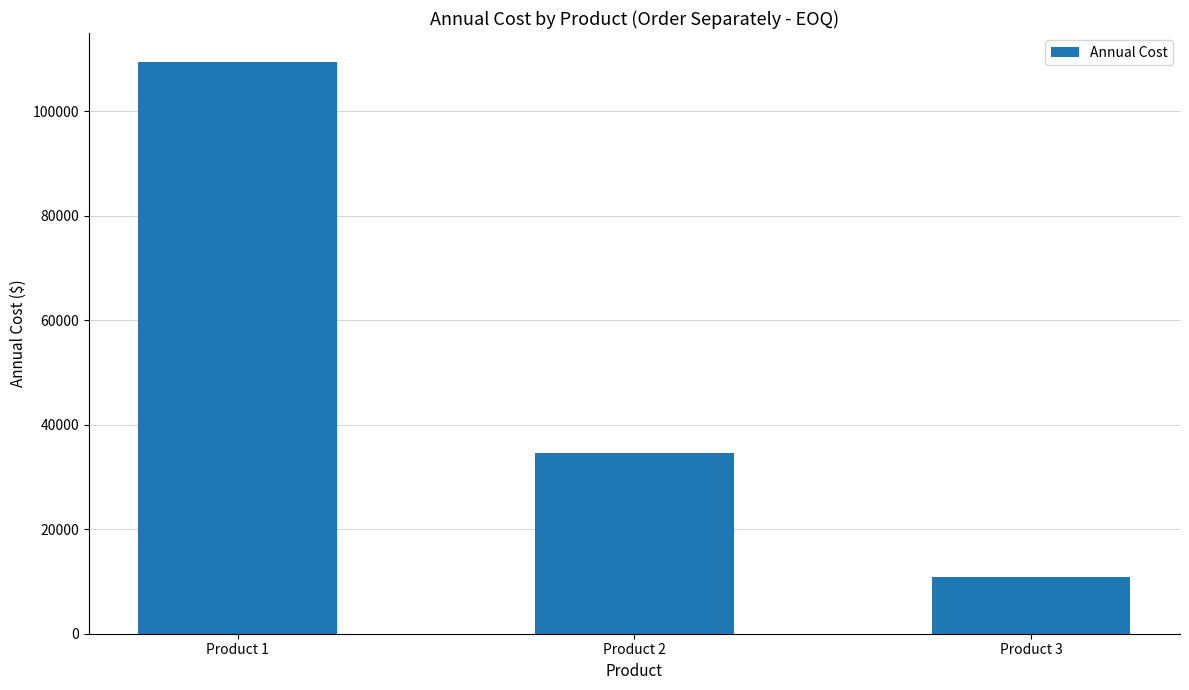

True or false: the data shows 34641.0 at Product 2.

True